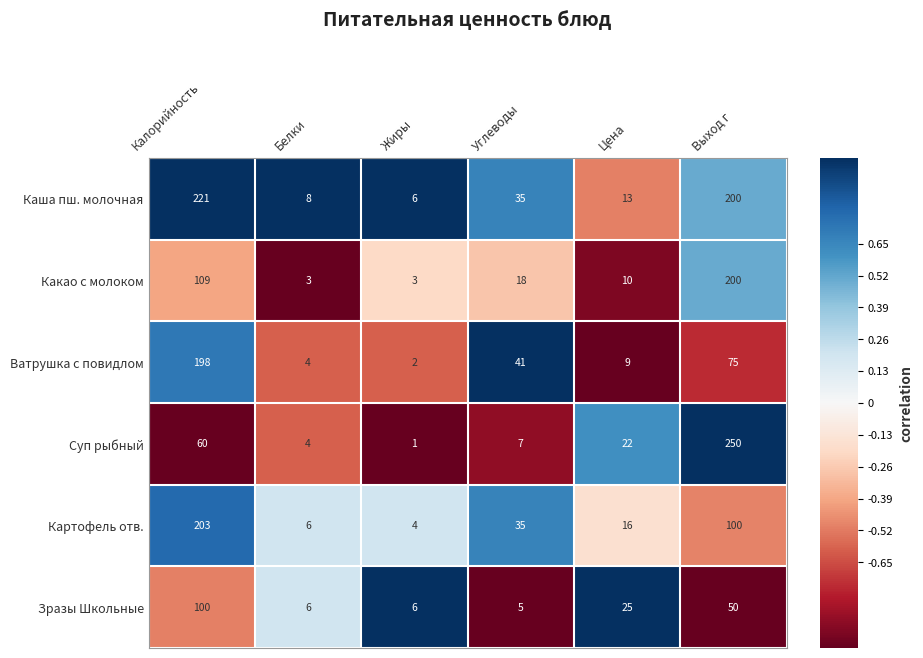

What is the maximum value shown in the chart?

250